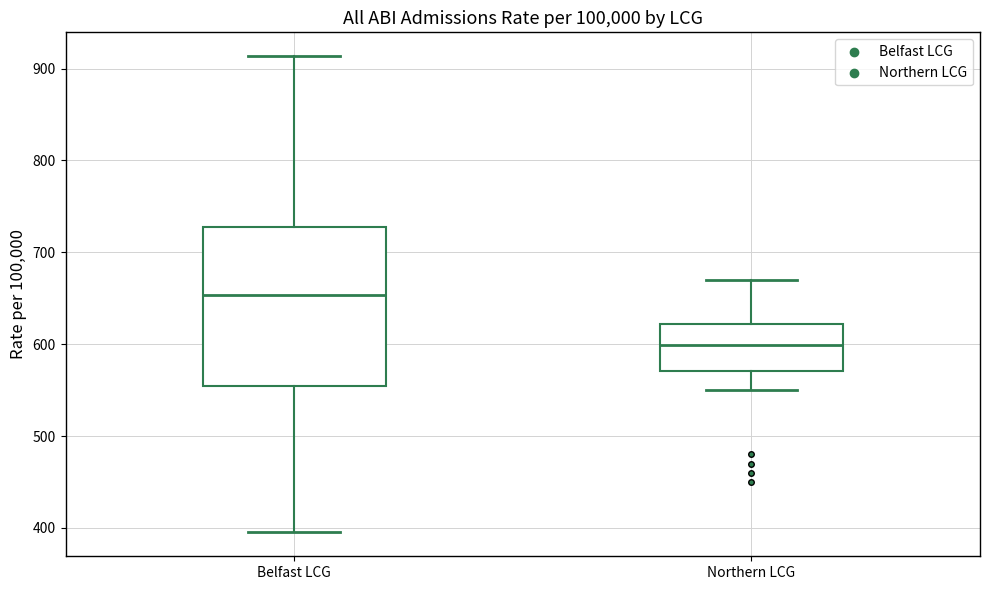

Which box has the highest median line?

Belfast LCG